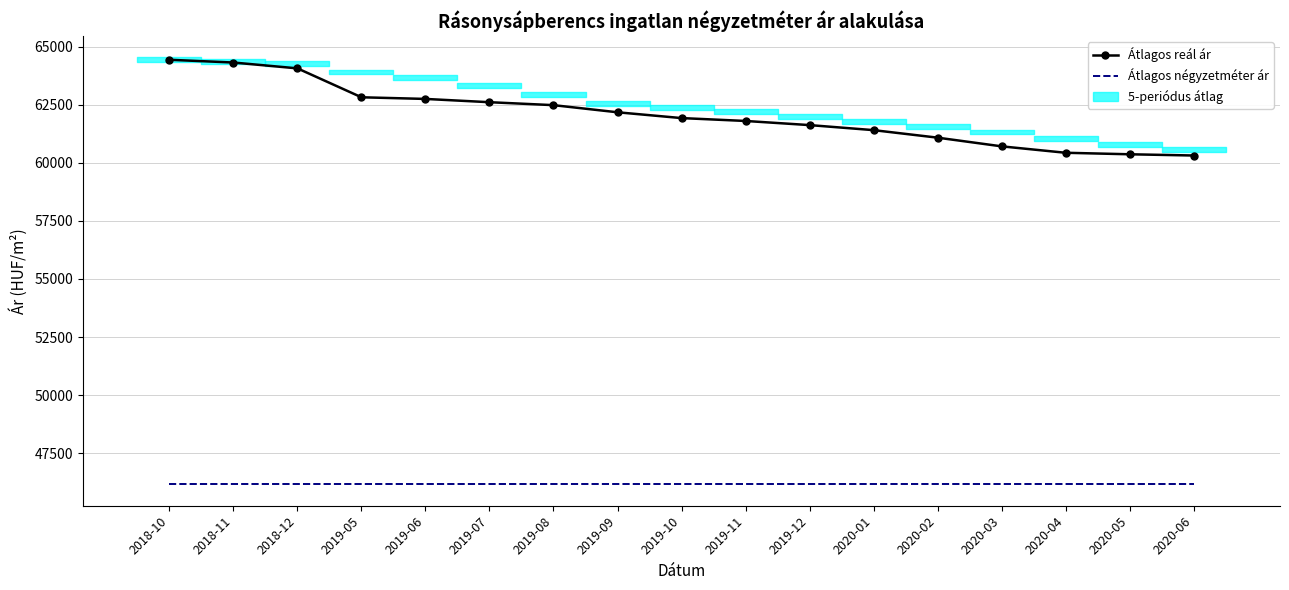

Where is Átlagos négyzetméter ár nearest to the value 46153?

2018-10